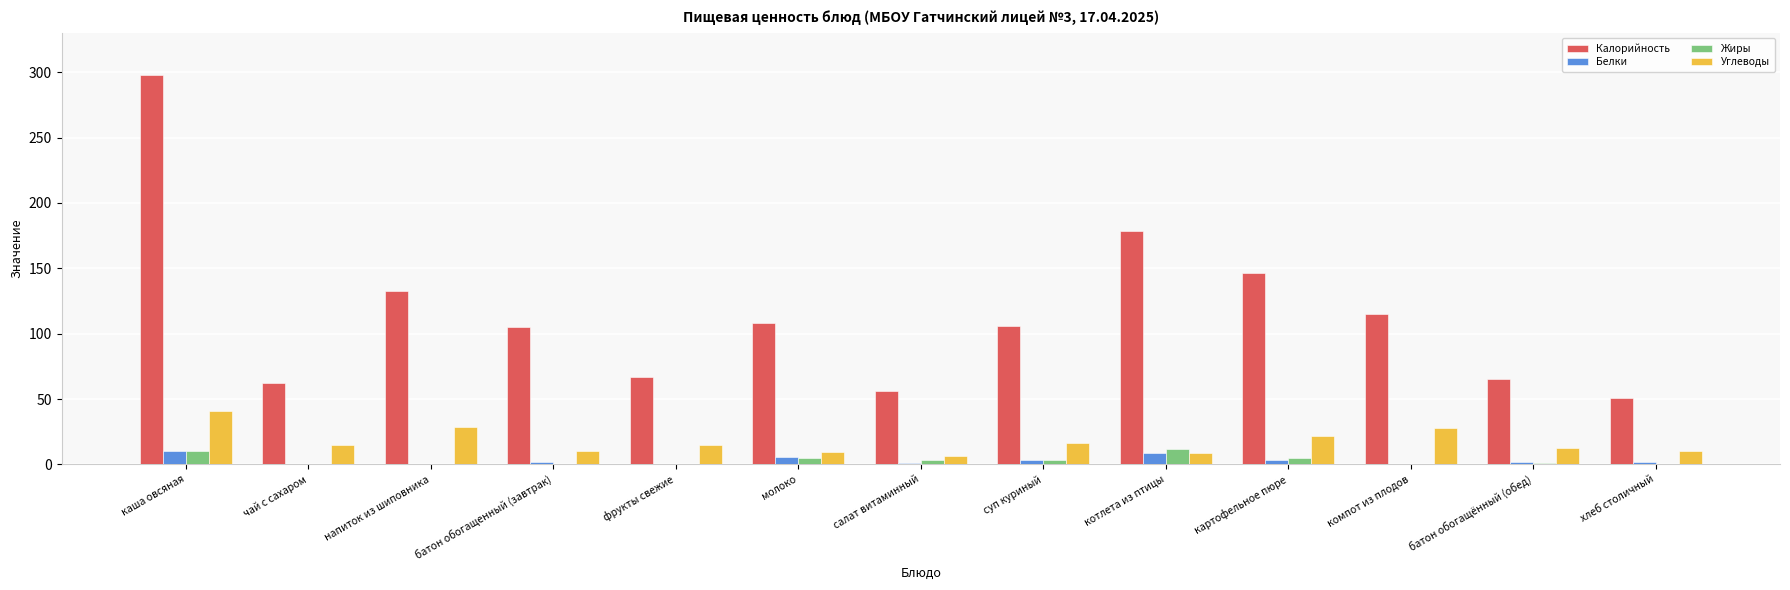

What is the sum of all Углеводы values?

224.6